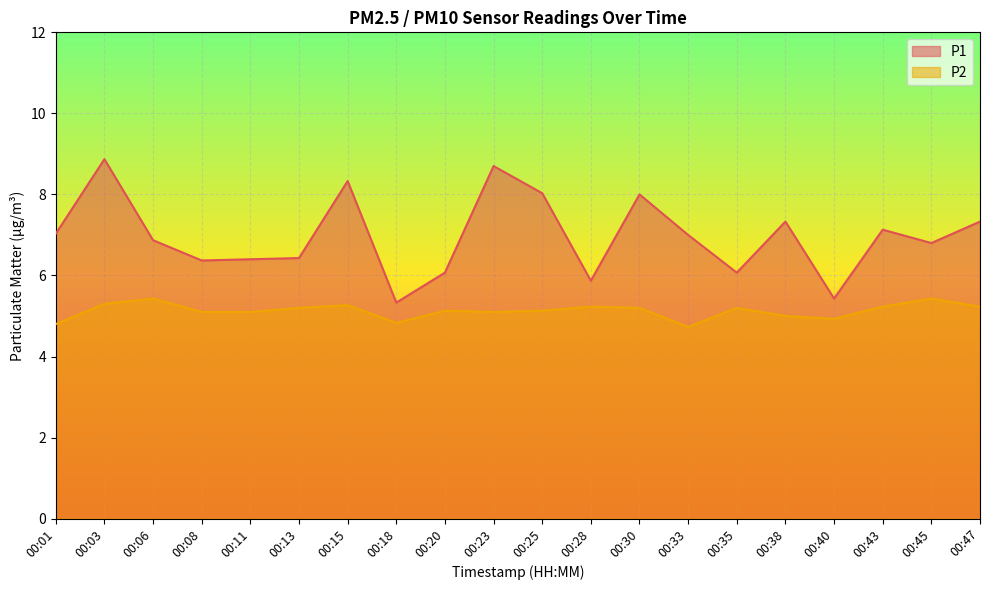

How many data points in P2 are above 5?

15